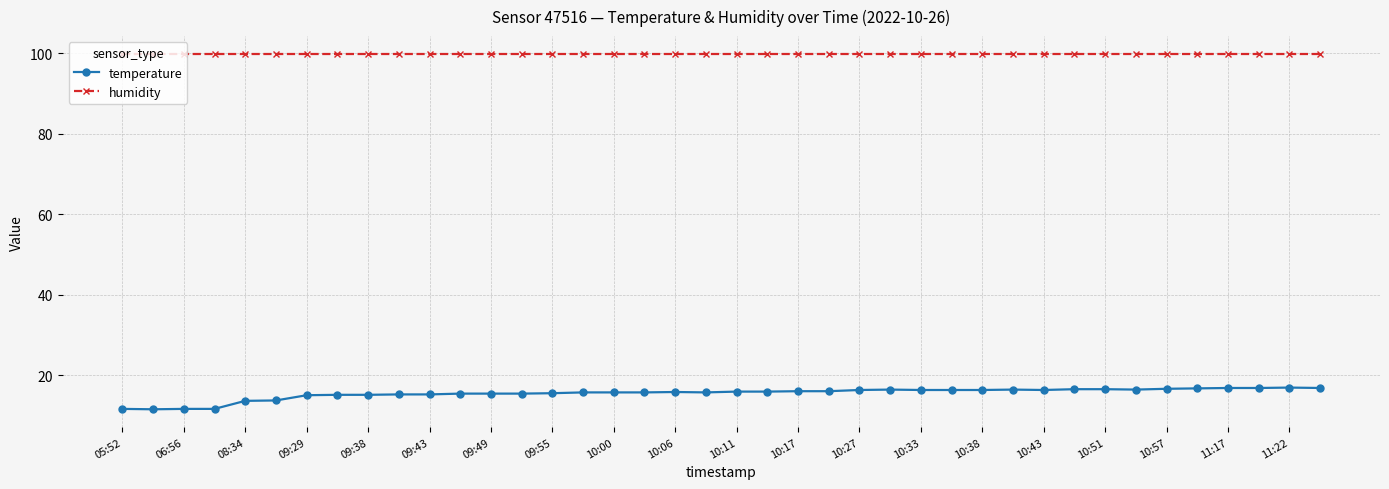

Rank the series by their average value, from lowest to highest.

temperature, humidity